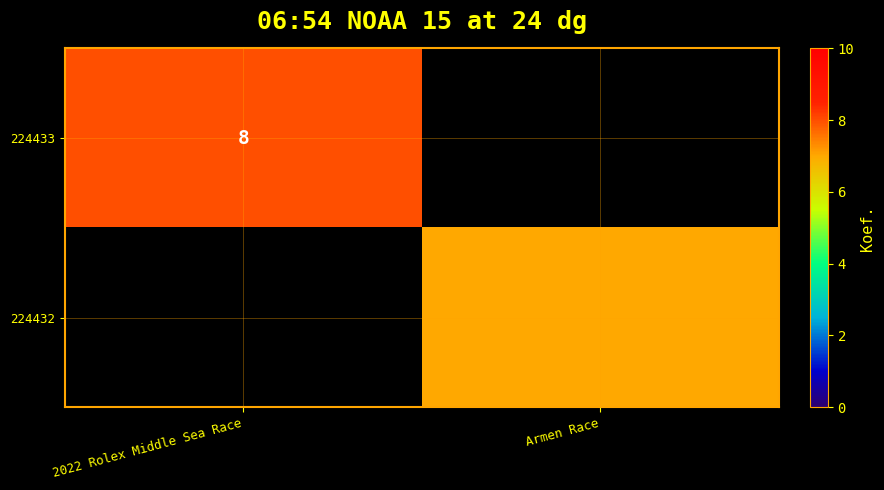

True or false: 224433 has a value of 4 at 2022 Rolex Middle Sea Race.

False